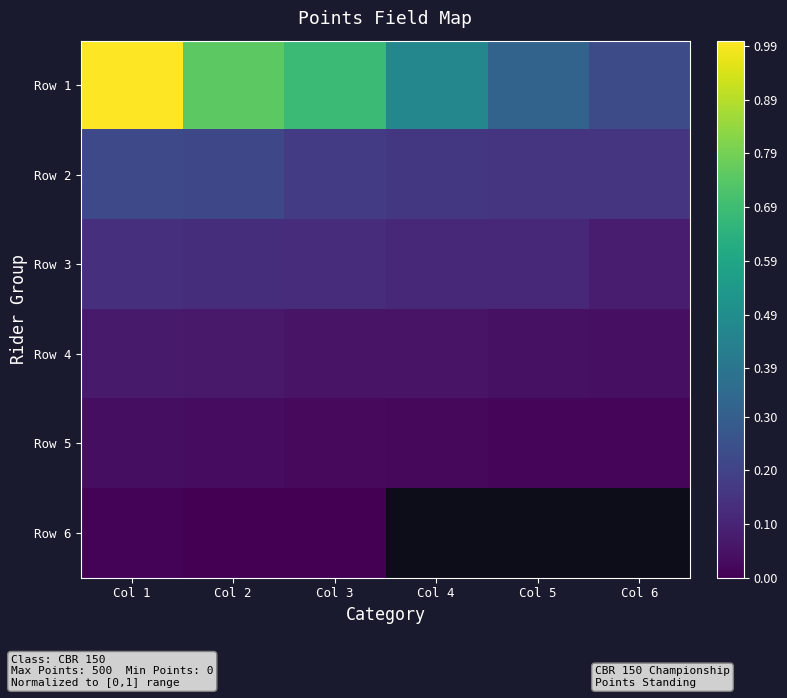

The value of Row 6 at Col 2 is 0.0. True or false?

True